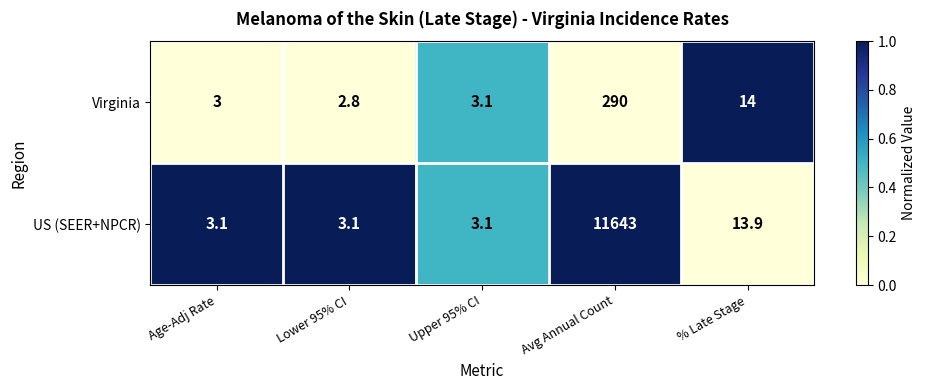

The Virginia series shows 2.8 at Lower 95% CI. True or false?

True